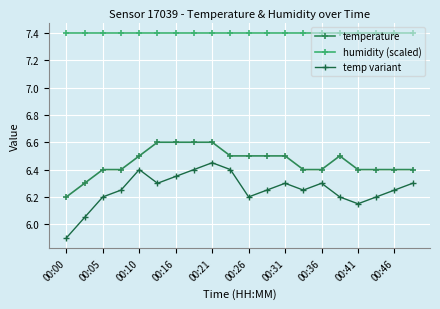

True or false: humidity (scaled) and temperature cross at least once.

False